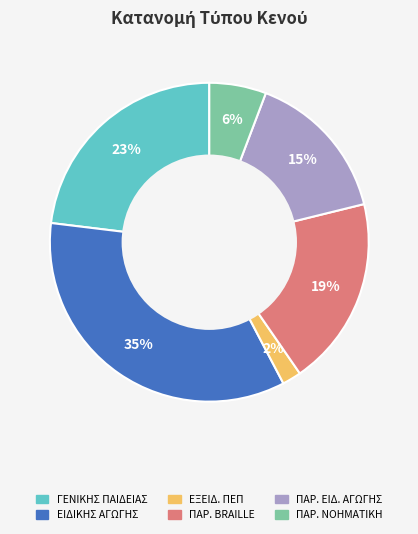

Is there any slice that represents more than half of the pie?

No